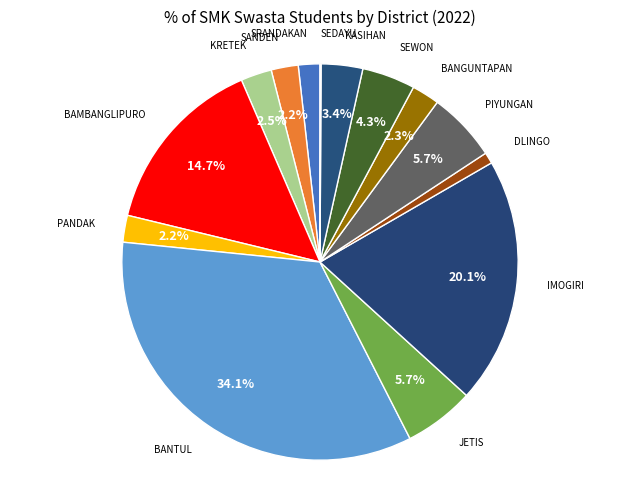

How many segments does this pie chart have?

14